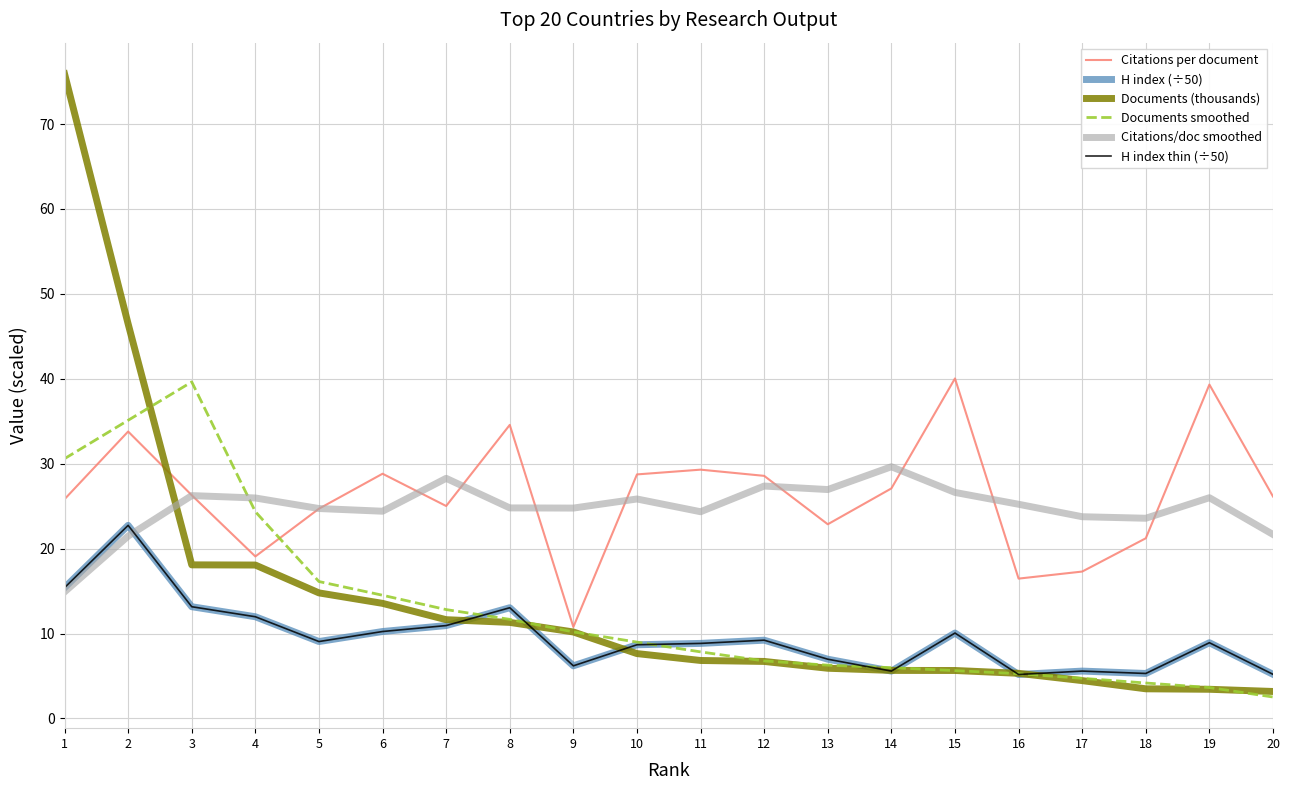

The value of H index thin (÷50) at 12 is 9.2. True or false?

True